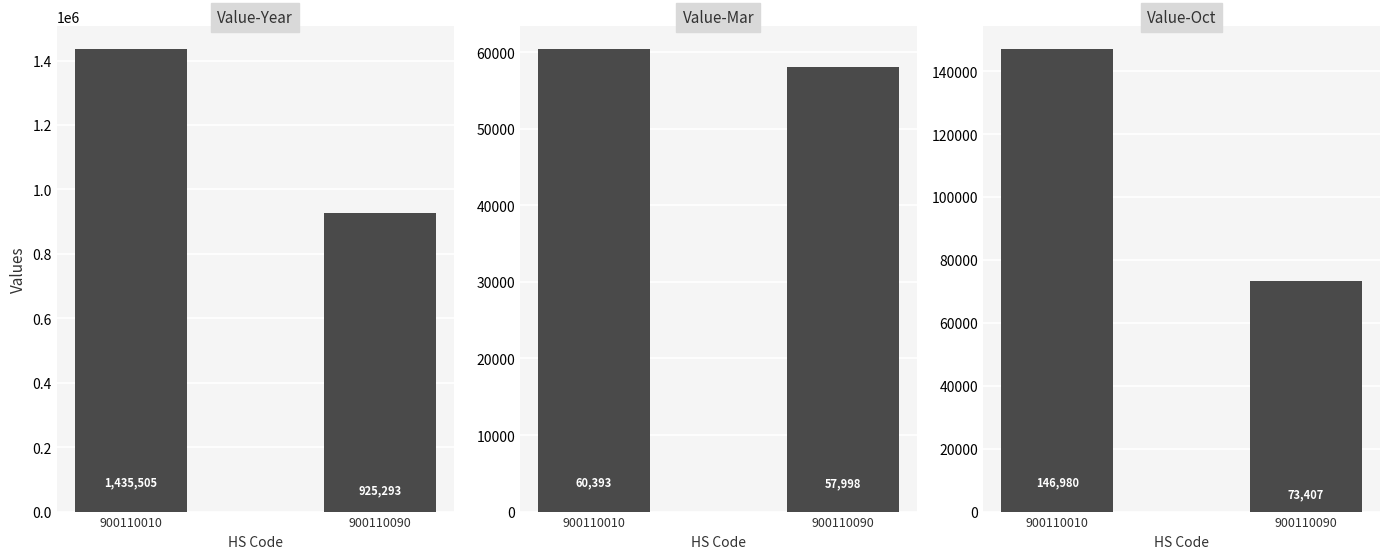

How many Value-Mar values are between 57998 and 60393?

2